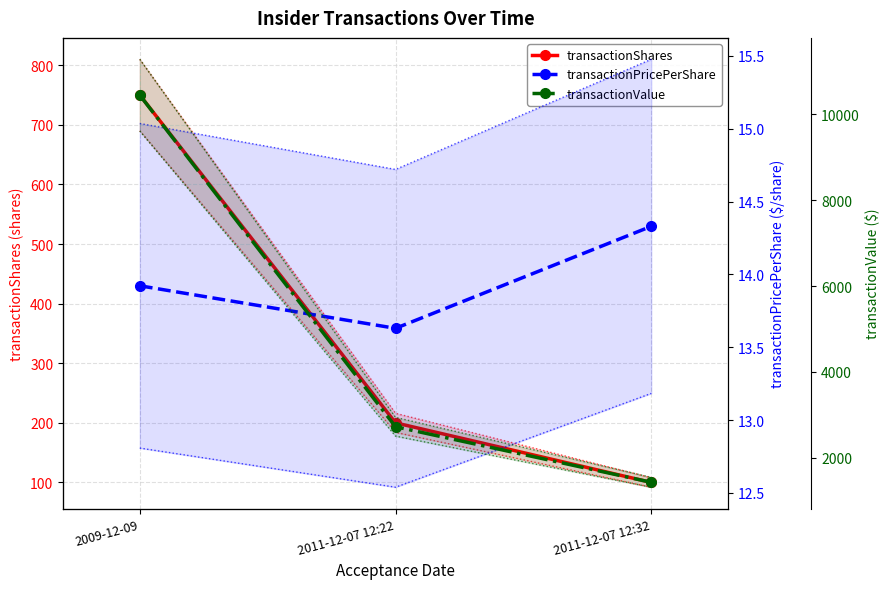

At how many categories does at least one series exceed 9541?

1